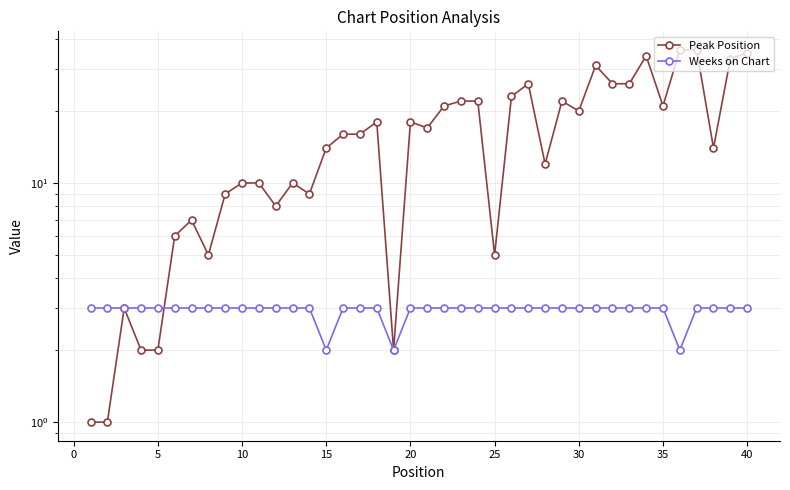

True or false: Weeks on Chart and Peak Position cross at least once.

True